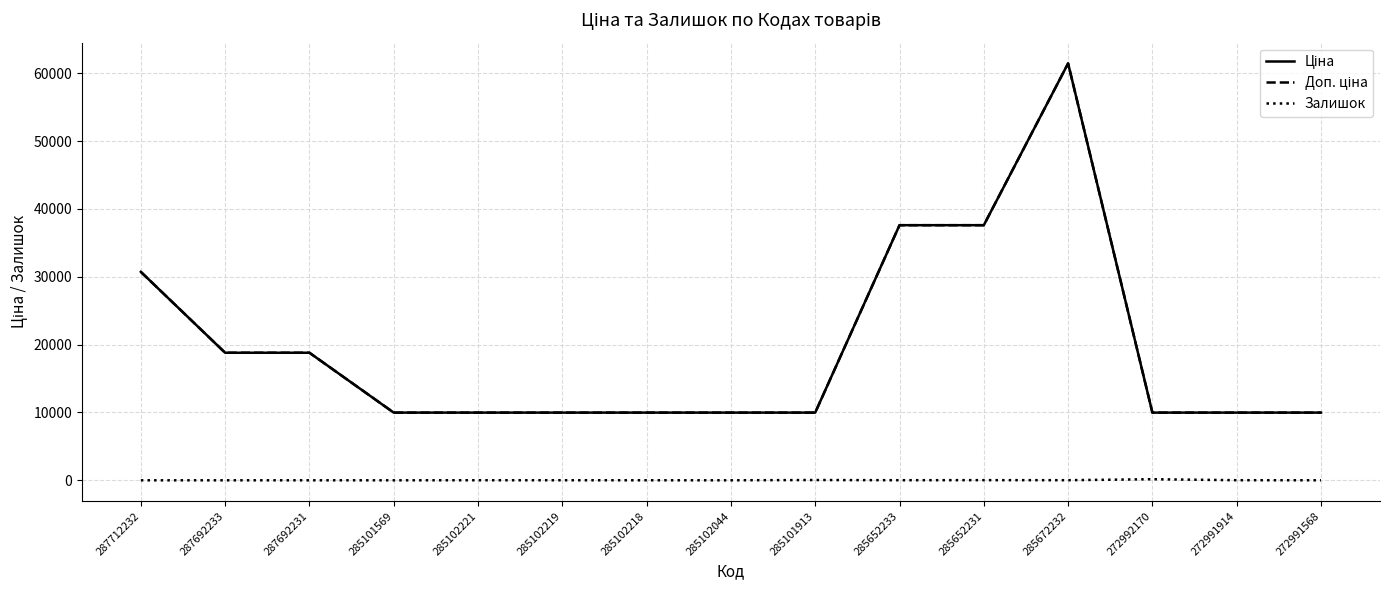

Reading right to left, what are all the values shown in this chart?

Ціна: 9975.0	9975.0	9975.0	61434.3	37593.6	37593.6	9975.0	9975.0	9975.0	9975.0	9975.0	9975.0	18796.8	18796.8	30717.1
Доп. ціна: 9975.0	9975.0	9975.0	61434.3	37593.6	37593.6	9975.0	9975.0	9975.0	9975.0	9975.0	9975.0	18796.8	18796.8	30717.1
Залишок: 2.0	14.0	158.0	15.0	22.0	12.0	40.0	1.0	3.0	7.0	8.0	0.0	0.0	0.0	0.0